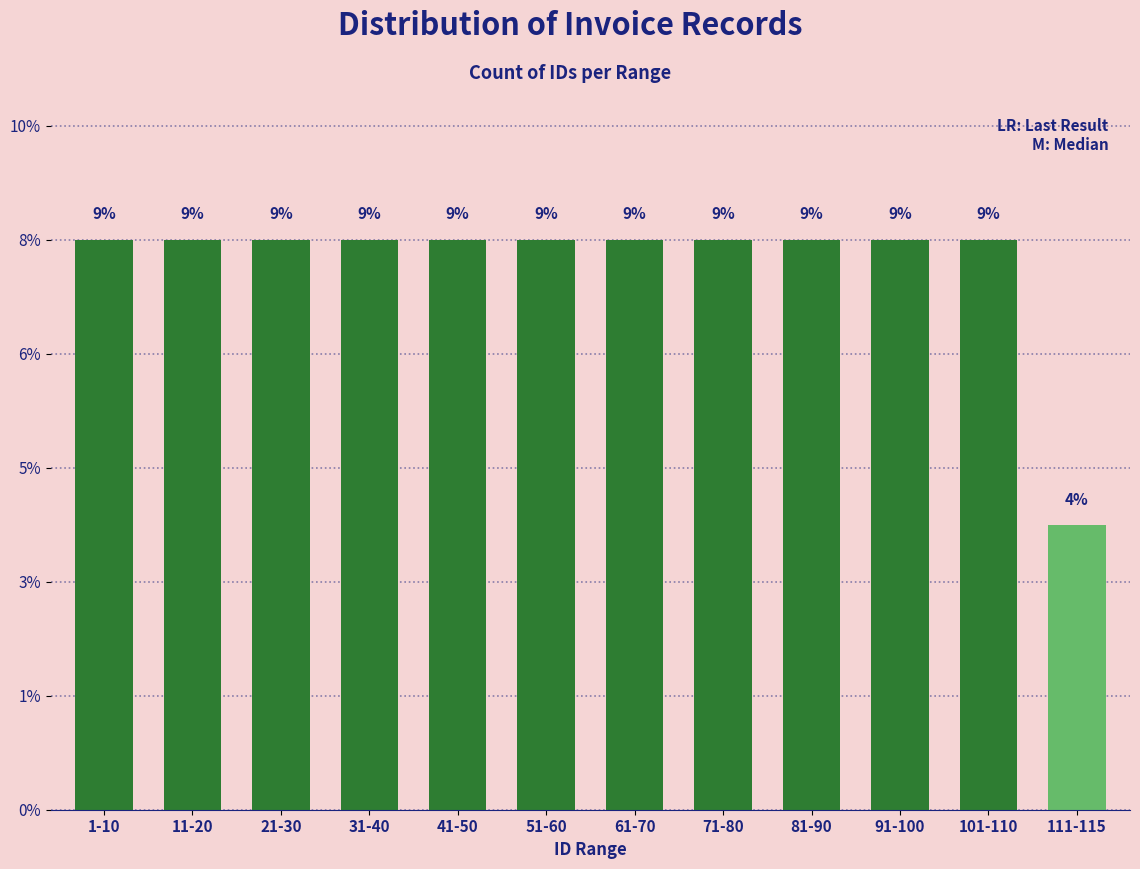

List the labels in order of value, largest first.

1-10, 11-20, 21-30, 31-40, 41-50, 51-60, 61-70, 71-80, 81-90, 91-100, 101-110, 111-115